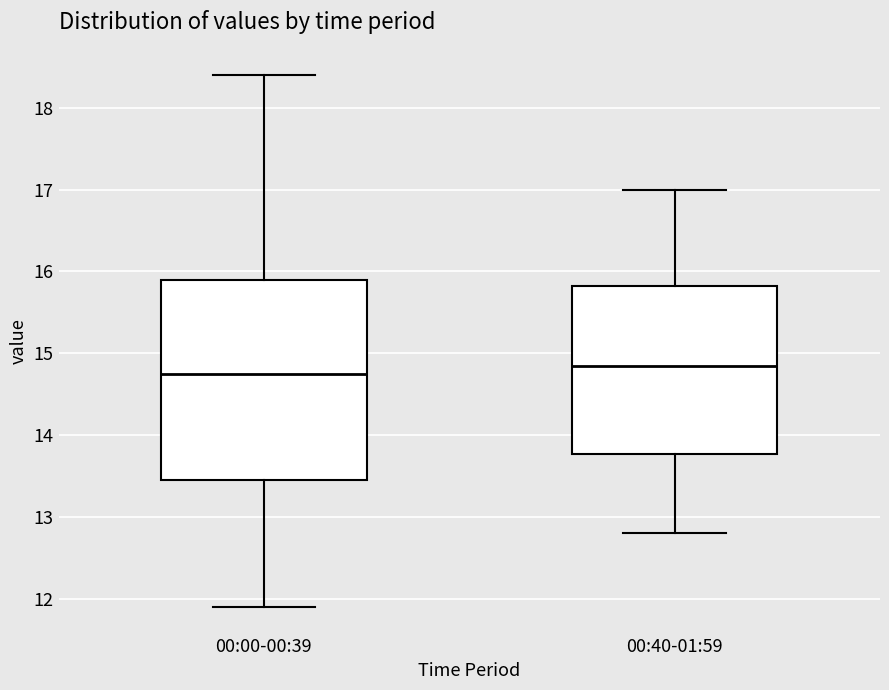

Reading left to right, transcribe this box plot: for each box, give where its median line is, the range the box spans, and where its two whiskers end, as read against the y-axis. The values are not printed on the chart, so give them approximately, as read against the axis.

00:00-00:39: median 14.8, box 13.5 to 15.9, whiskers 11.9 to 18.4
00:40-01:59: median 14.9, box 13.8 to 15.8, whiskers 12.8 to 17.0